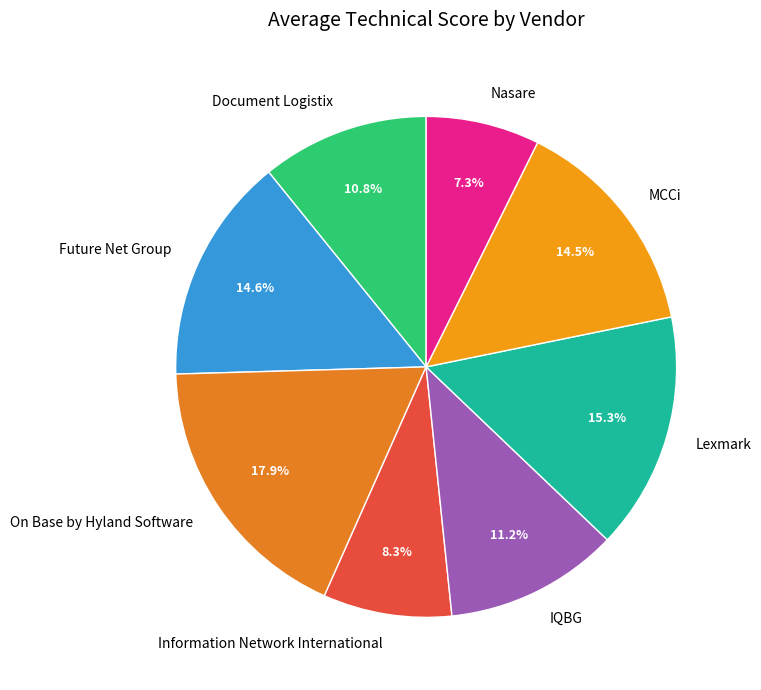

Approximately how many times larger is the value at Nasare compared to On Base by Hyland Software?

0.4